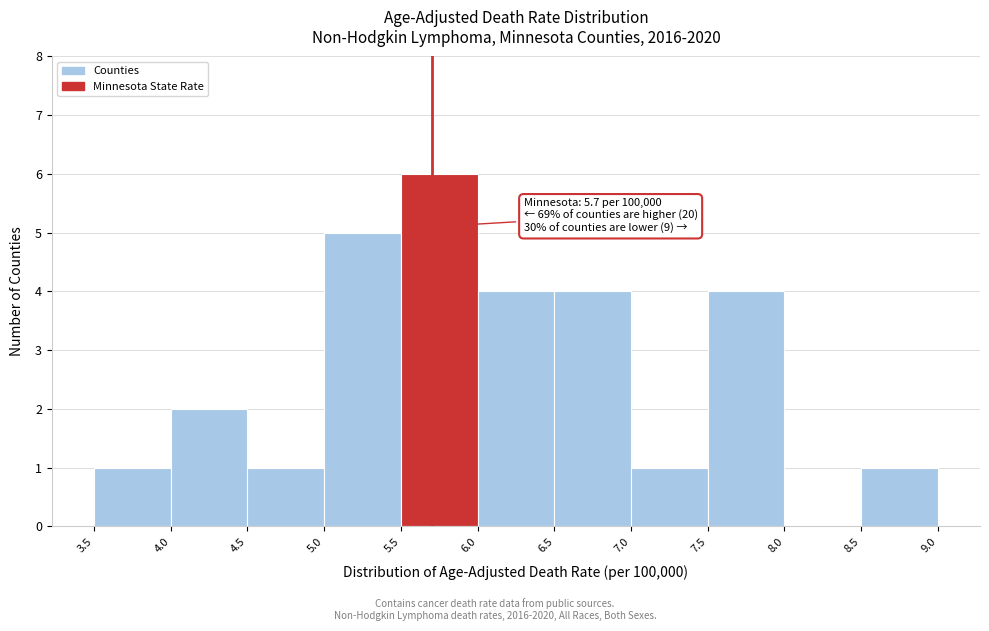

Over which range of the x-axis is the bar tallest?

5.5 to 6.0